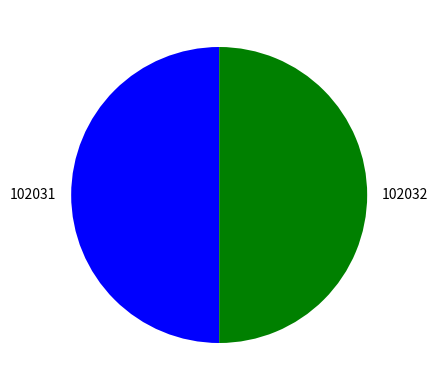

What is the ratio of the value at 102031 to the value at 102032?

1.0